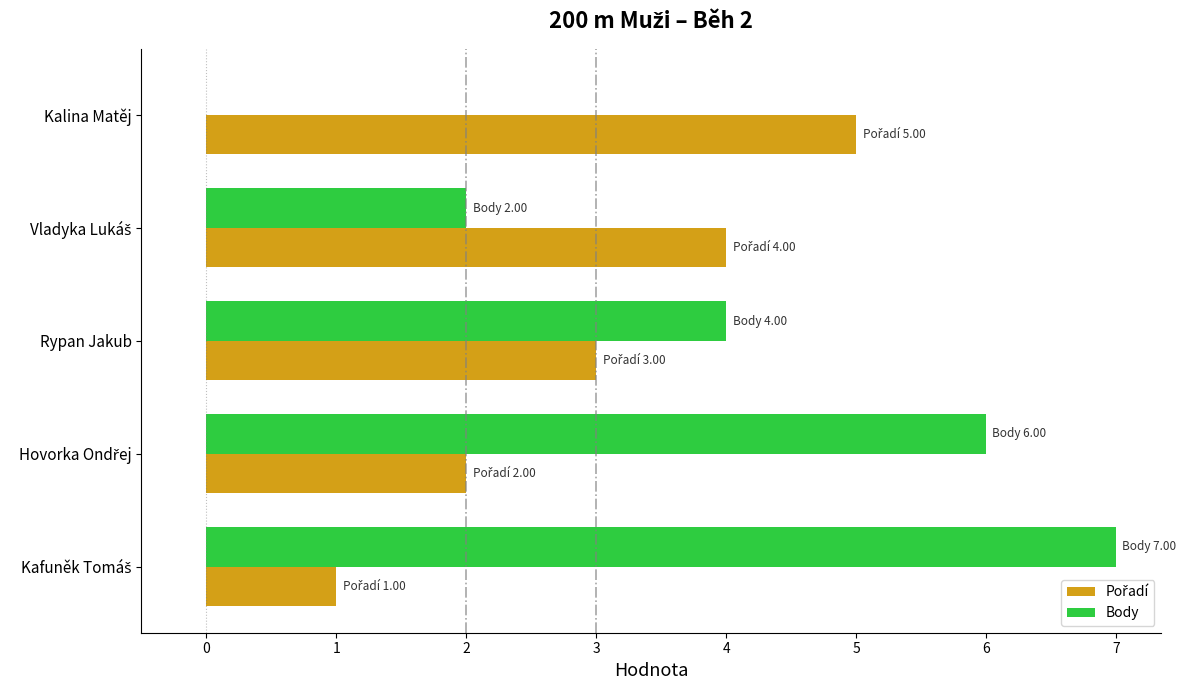

Which series has the largest total across all categories?

Body